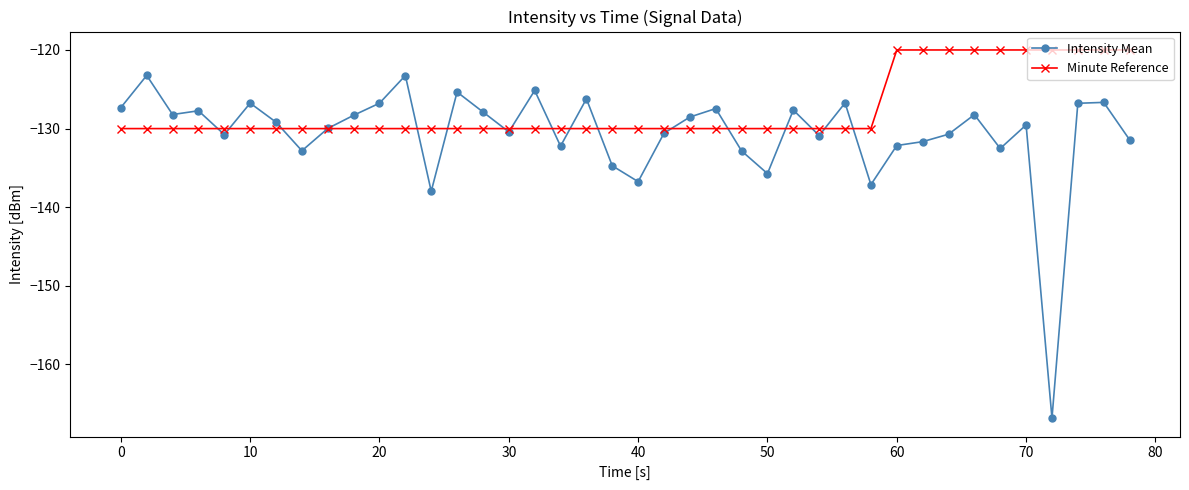

List the series in order of their peak value, highest first.

Minute Reference, Intensity Mean